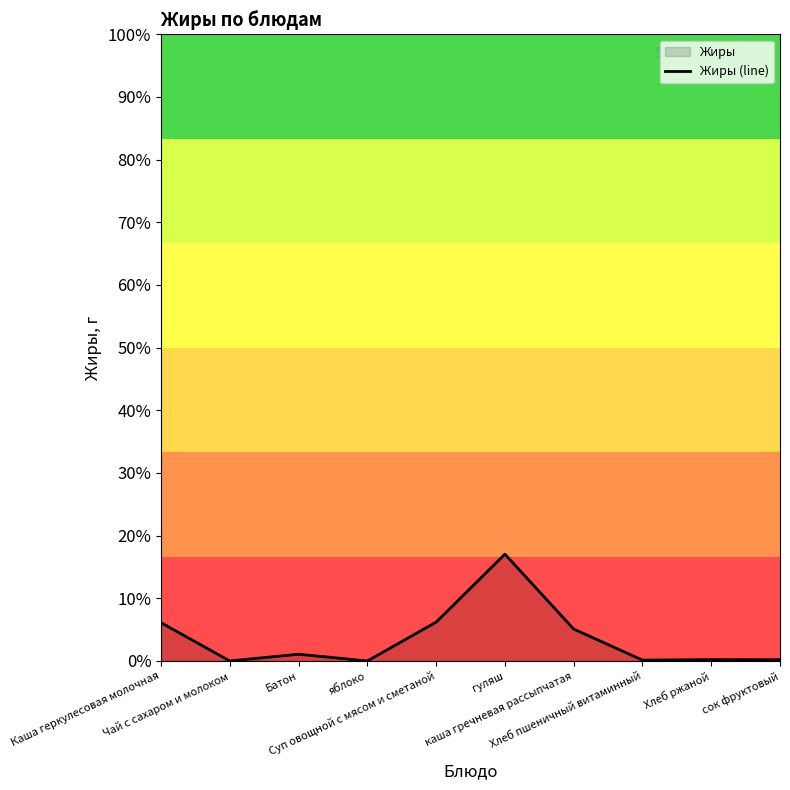

How many data points are less than 1?

5